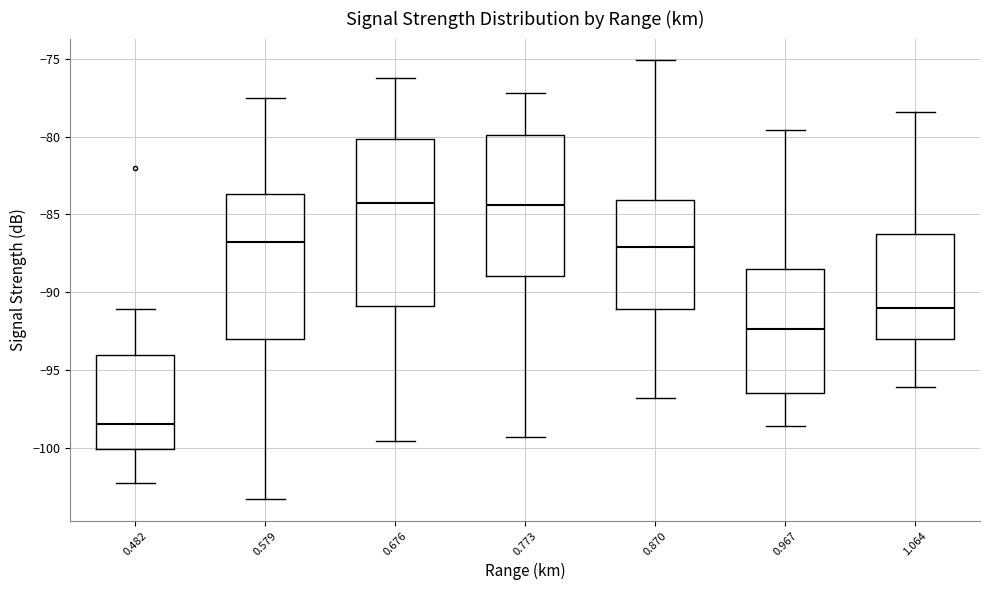

Where is the lower edge of the box at x = 0.967 on the y-axis? The values are not printed on the chart, so give them approximately, as read against the axis.

-96.5